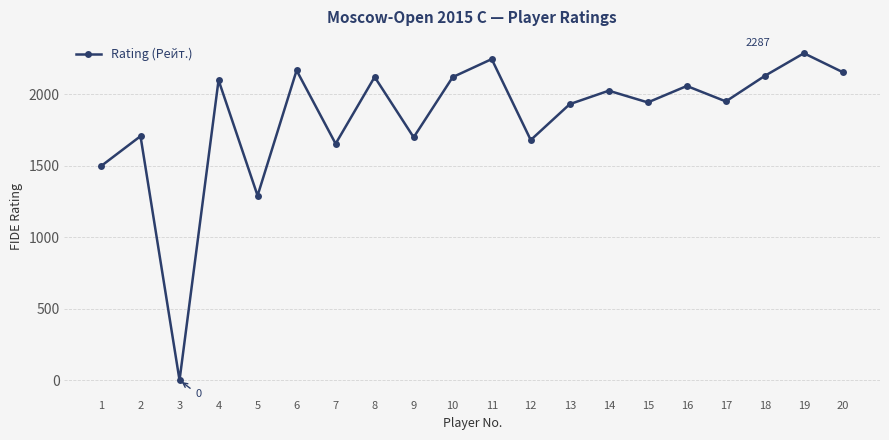

What is the change in value from 5 to 8?

+830